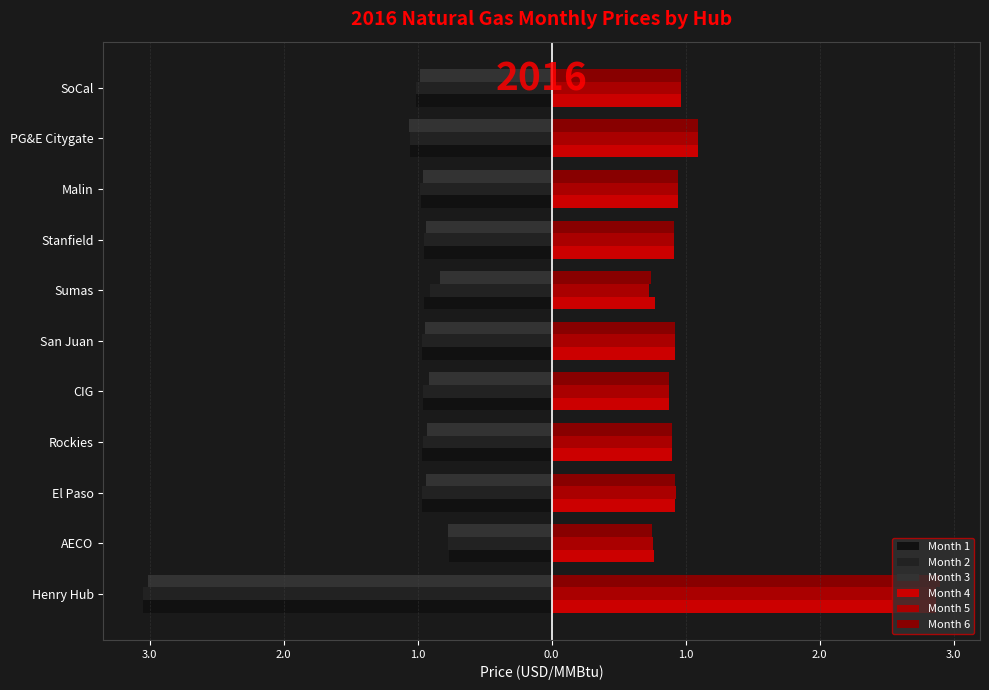

List the series in order of their peak value, highest first.

Month 6, Month 4, Month 5, Month 1, Month 3, Month 2